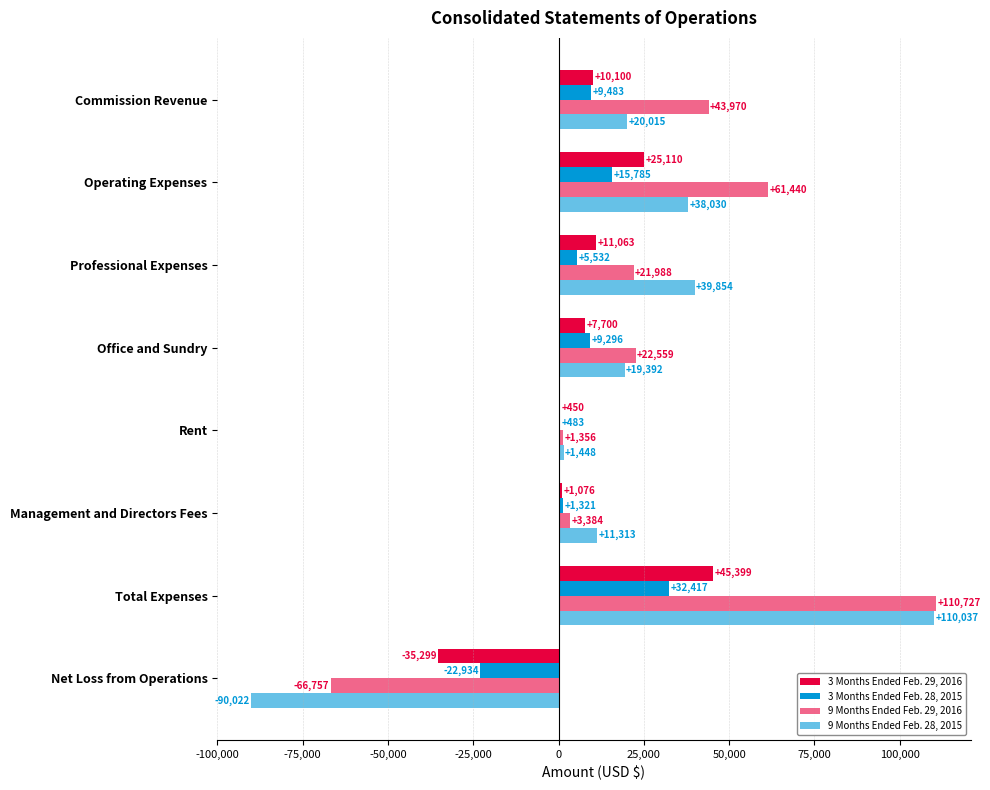

How many positive values does the 9 Months Ended Feb. 28, 2015 series have?

7